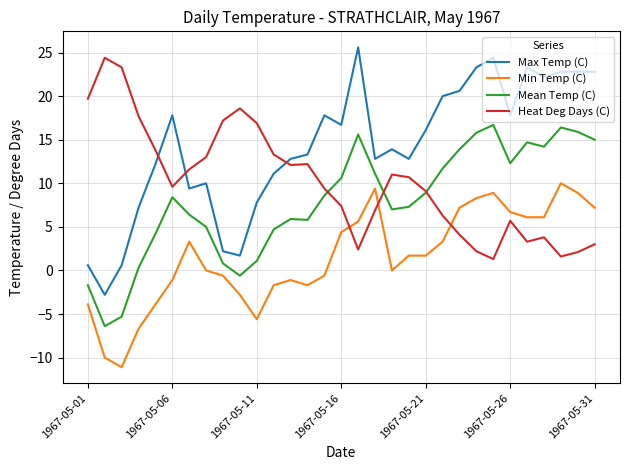

True or false: Min Temp (C) and Max Temp (C) intersect in this chart.

False